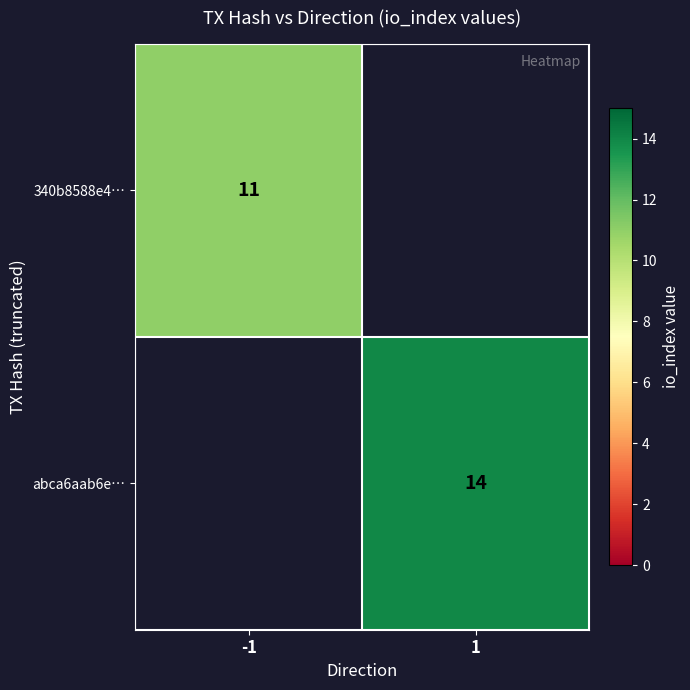

Is the value of 340b8588e4… at -1 greater than the value of abca6aab6e… at 1?

No